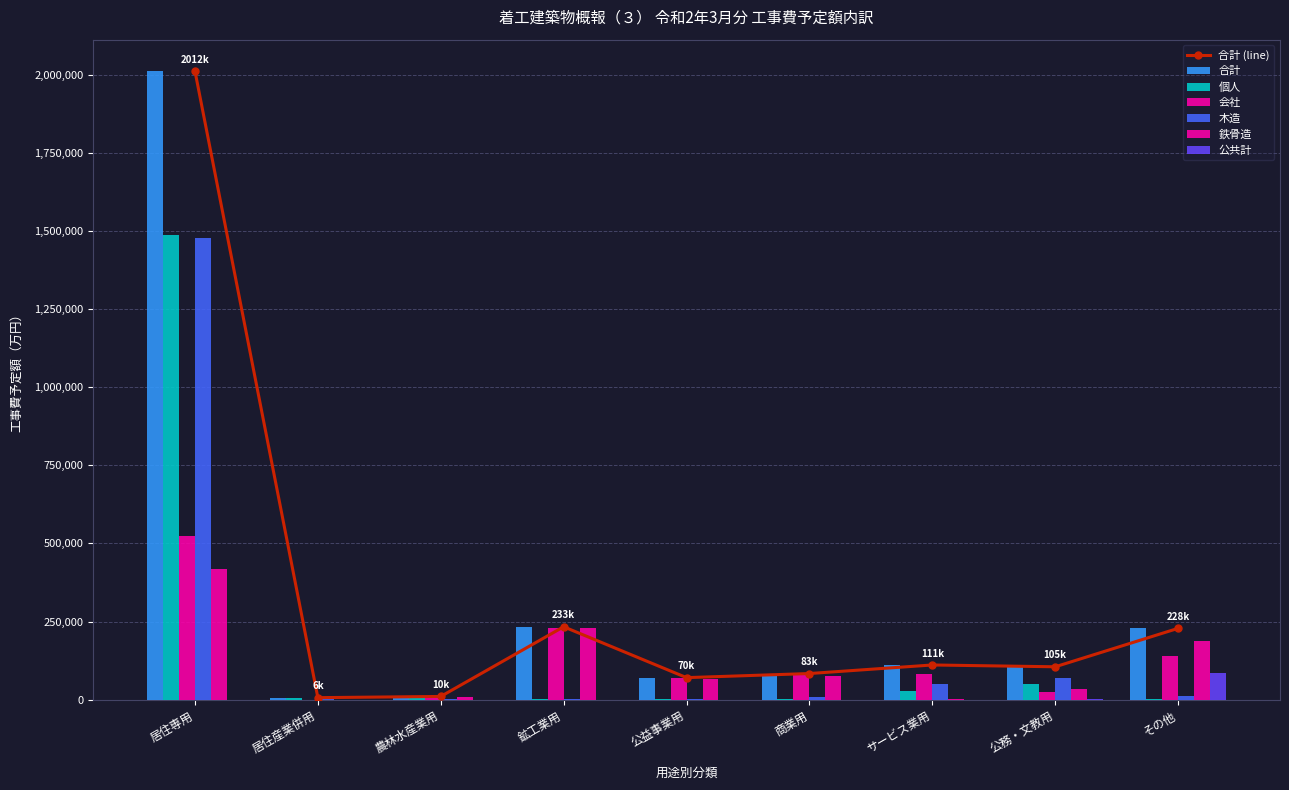

At how many categories does at least one series exceed 1576613?

1